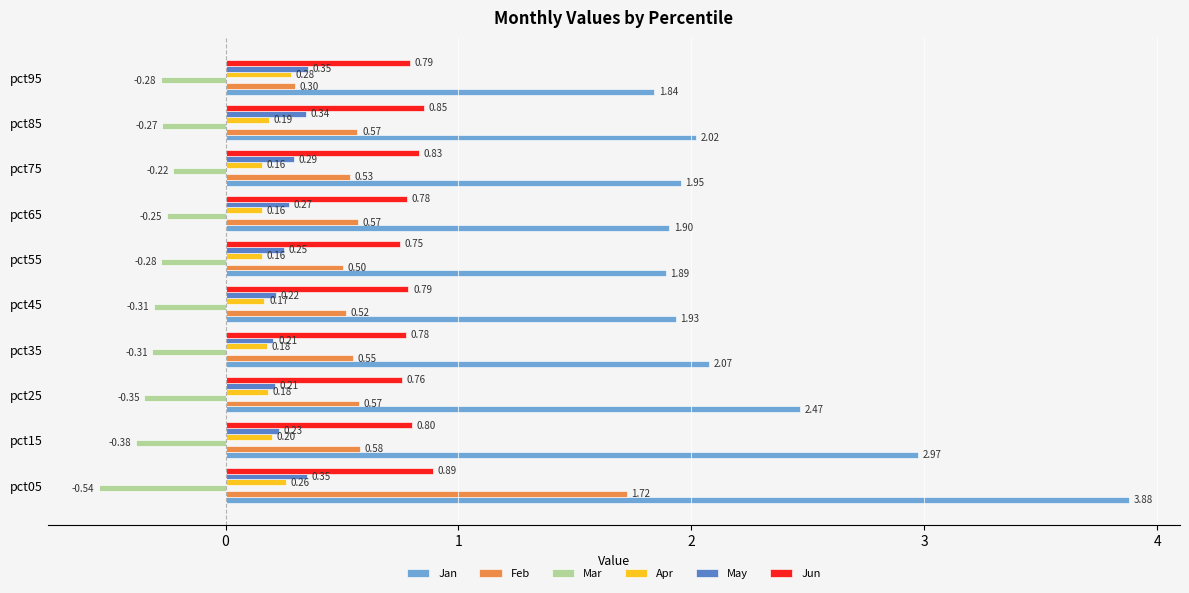

Which series has the widest spread of values?

Jan